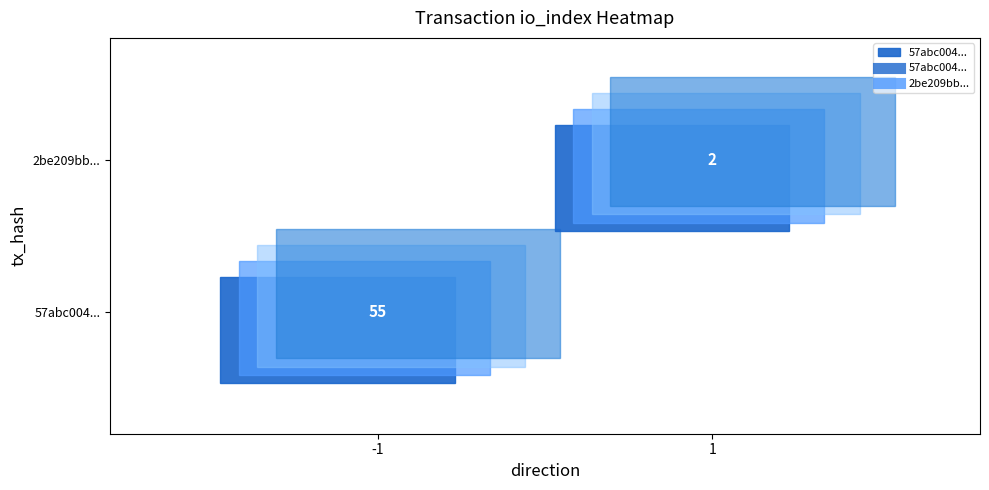

Which series has the largest total across all categories?

57abc004d40cba1a311ff4f662175112fe6d00e